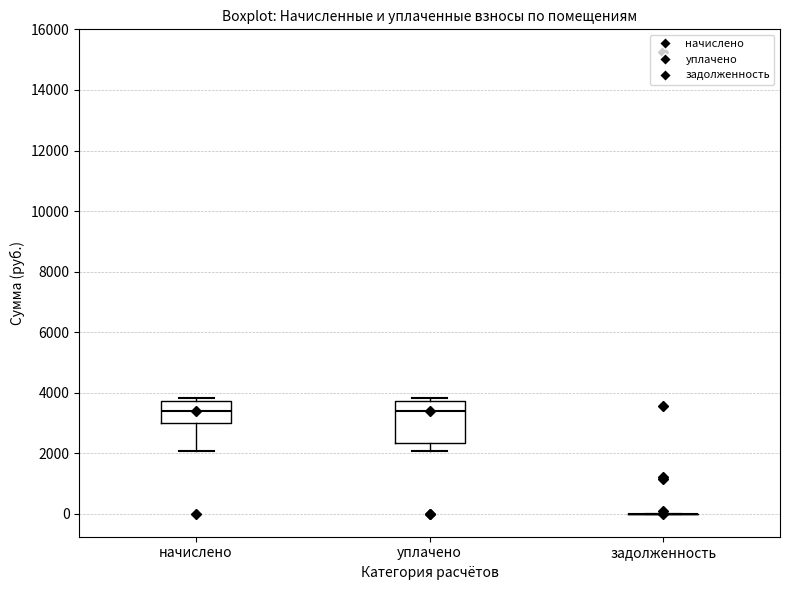

Where is the upper edge of the box for уплачено on the y-axis? The values are not printed on the chart, so give them approximately, as read against the axis.

3800